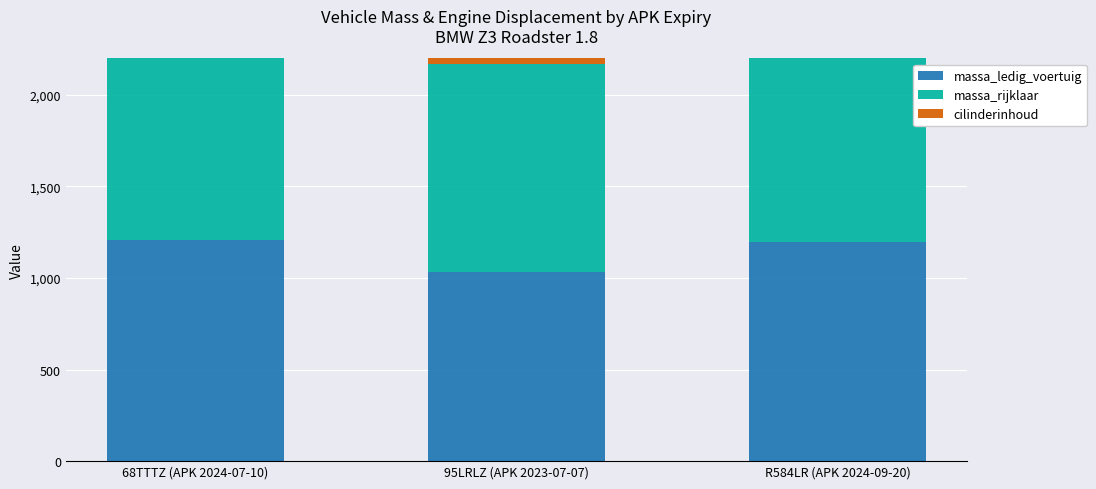

At how many categories does at least one series exceed 1595?

3